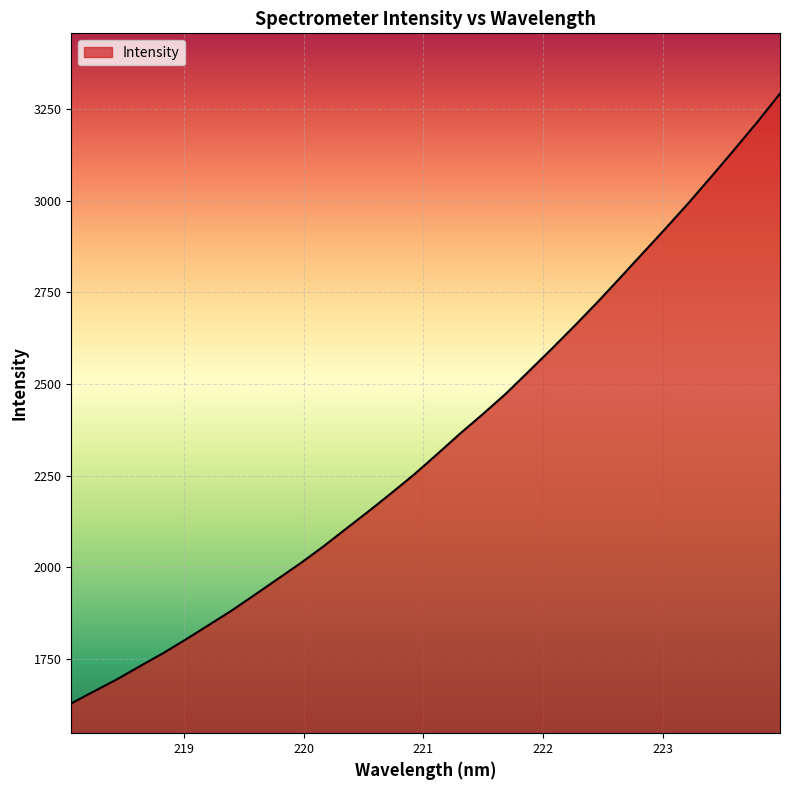

What is the difference between the maximum and minimum values?

1664.5